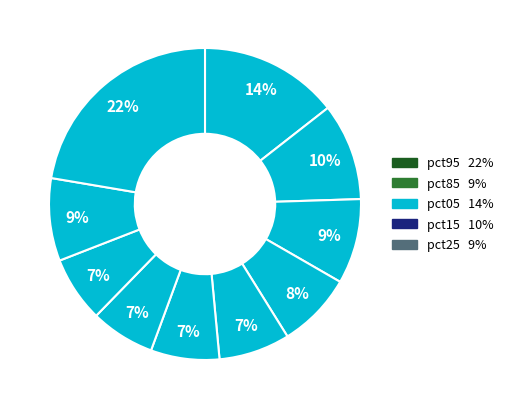

Is it true that pct05 is 14% of the pie?

True